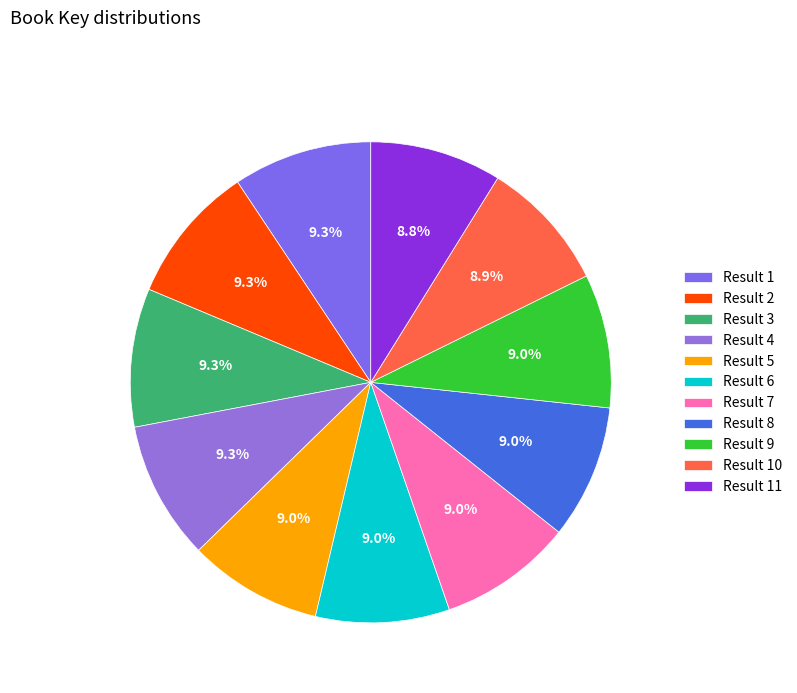

To the nearest percent, what is the average slice percentage?

9%